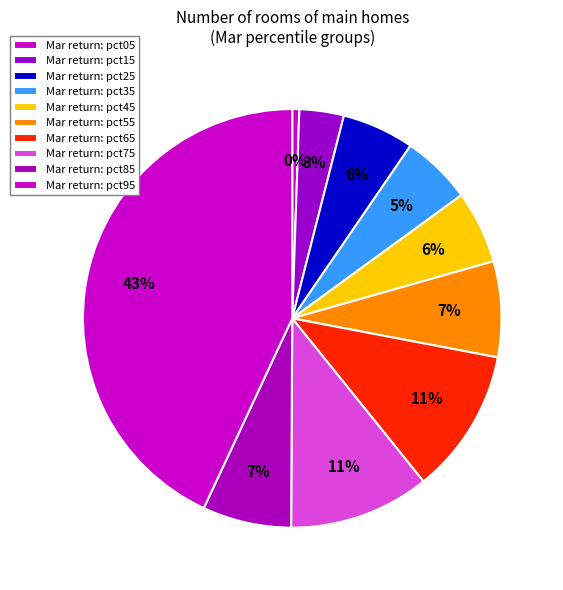

Is pct25 the majority of the pie?

No